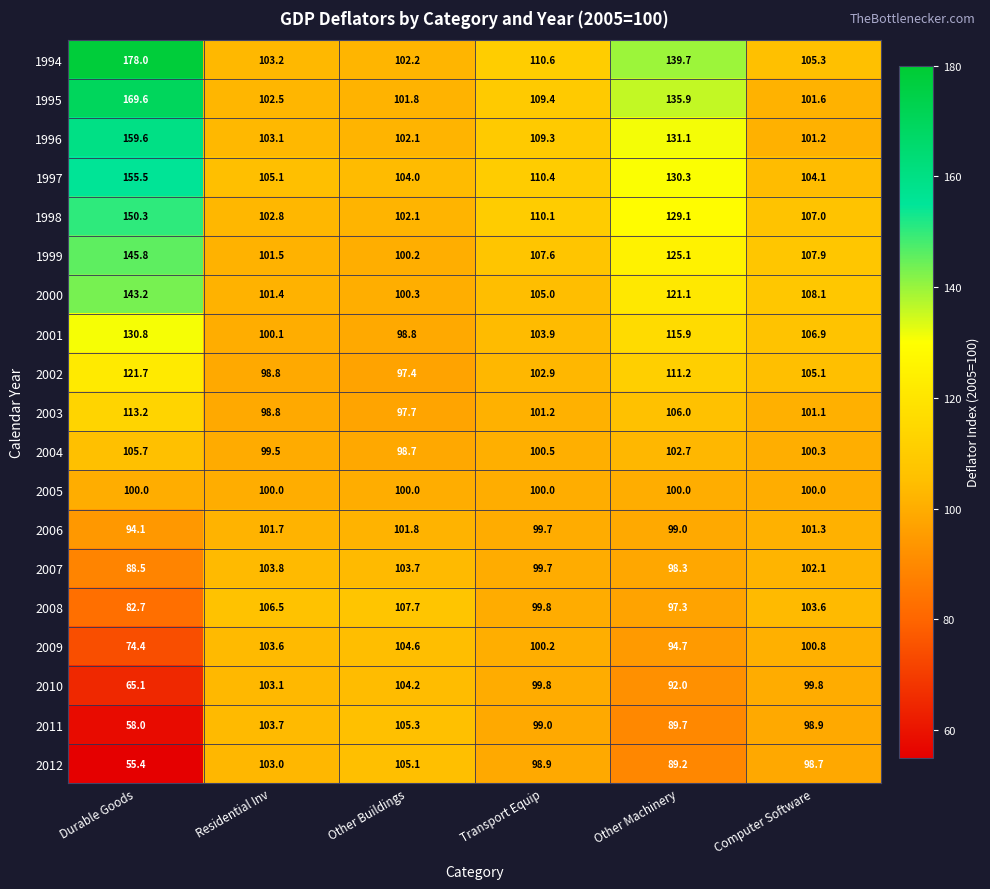

At which category is the sum across all series the highest?

Durable Goods